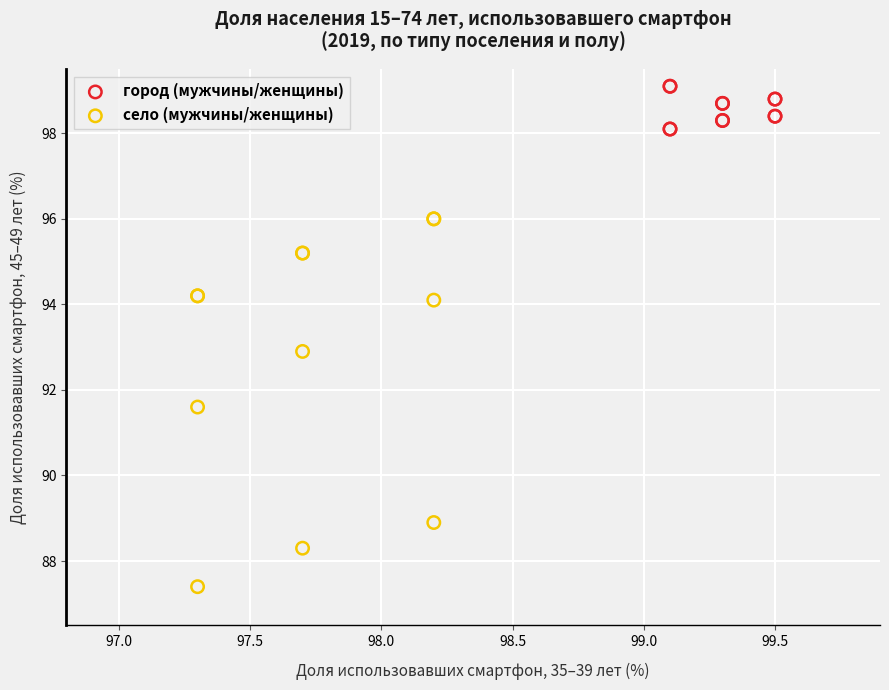

What are all the series names shown in the legend?

город (мужчины/женщины), село (мужчины/женщины)